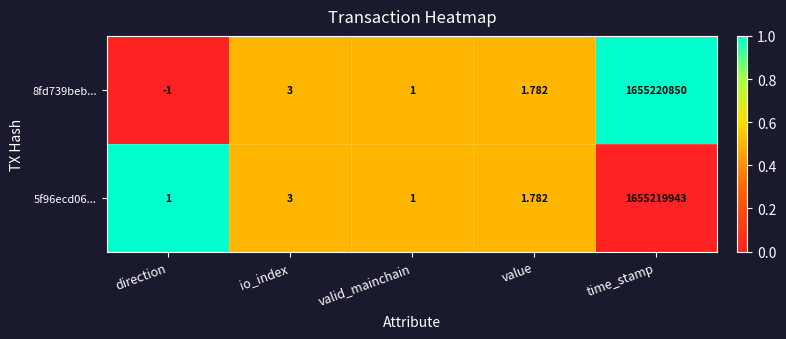

How many series are shown in this chart?

2